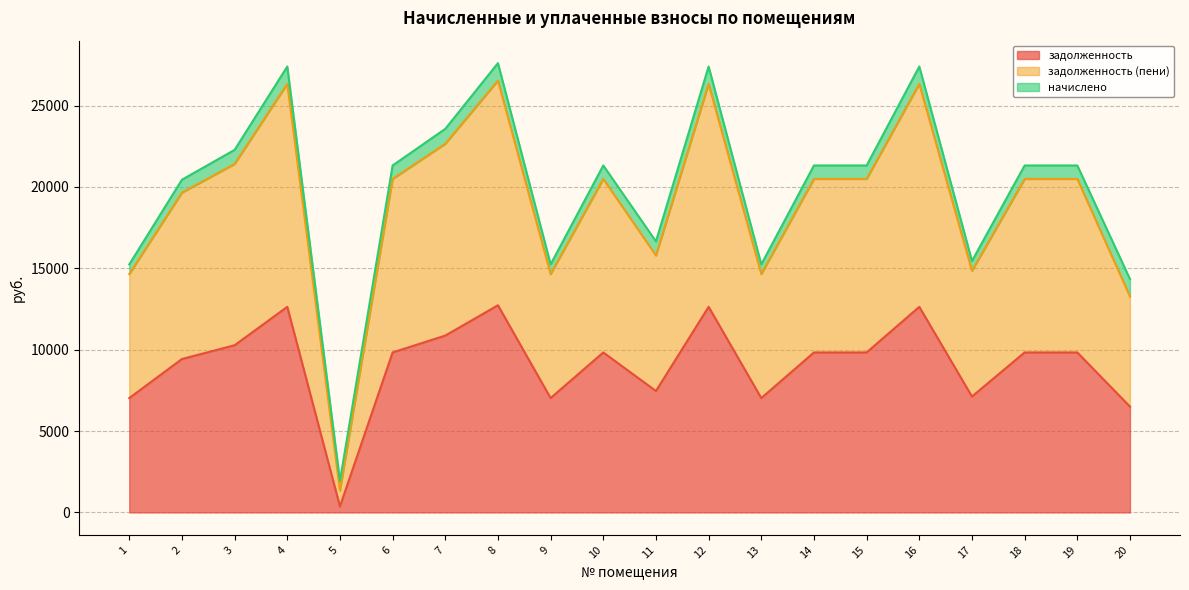

What is the value of the задолженность point at the 18th from the left?

9830.4